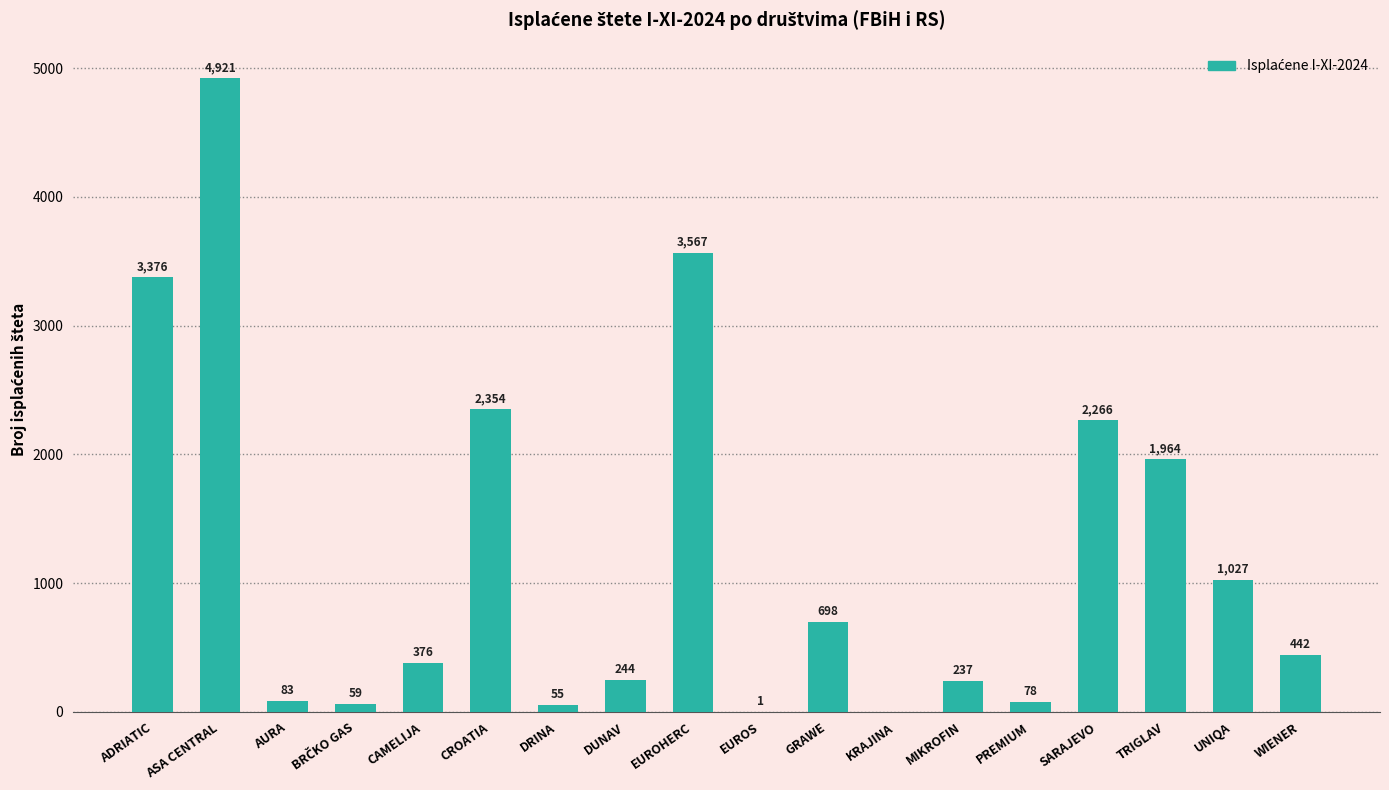

Between PREMIUM and ADRIATIC, which is larger?

ADRIATIC